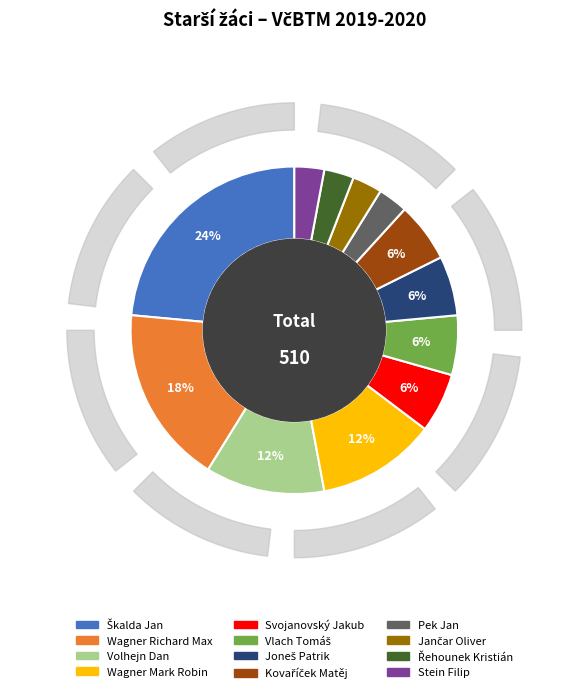

Rank the categories by value from highest to lowest.

Škalda Jan, Wagner Richard Max, Volhejn Dan, Wagner Mark Robin, Svojanovský Jakub, Vlach Tomáš, Joneš Patrik, Kovaříček Matěj, Pek Jan, Jančar Oliver, Řehounek Kristián, Stein Filip